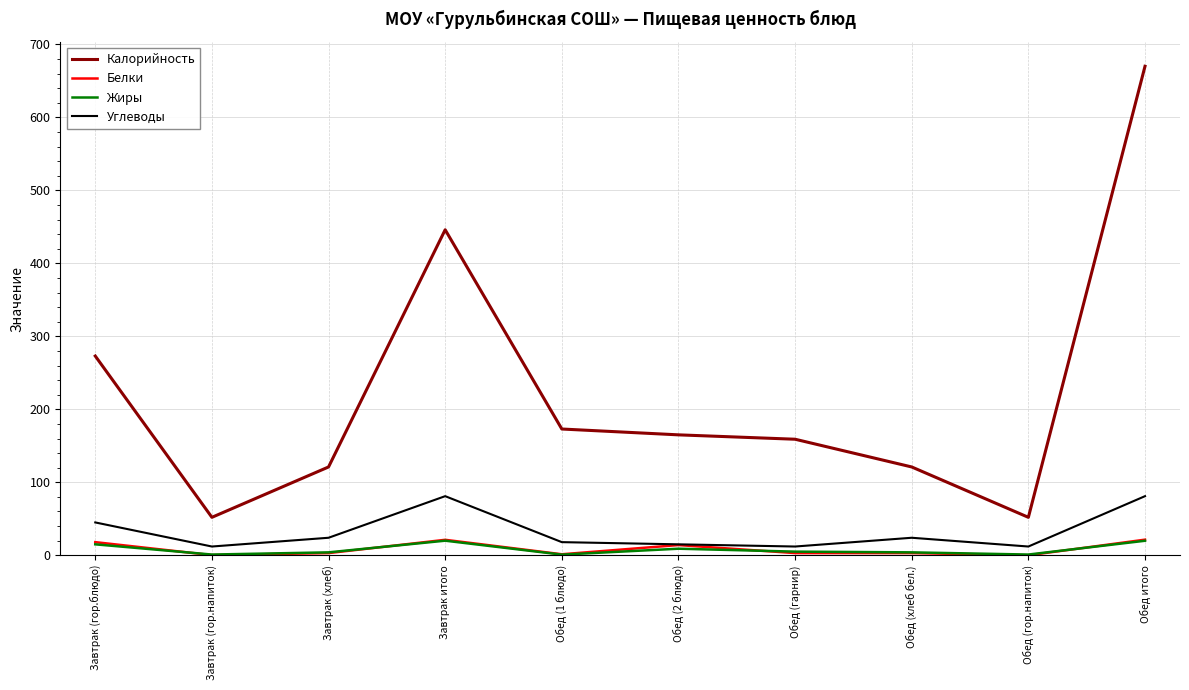

At which category is the sum across all series the highest?

Обед итого